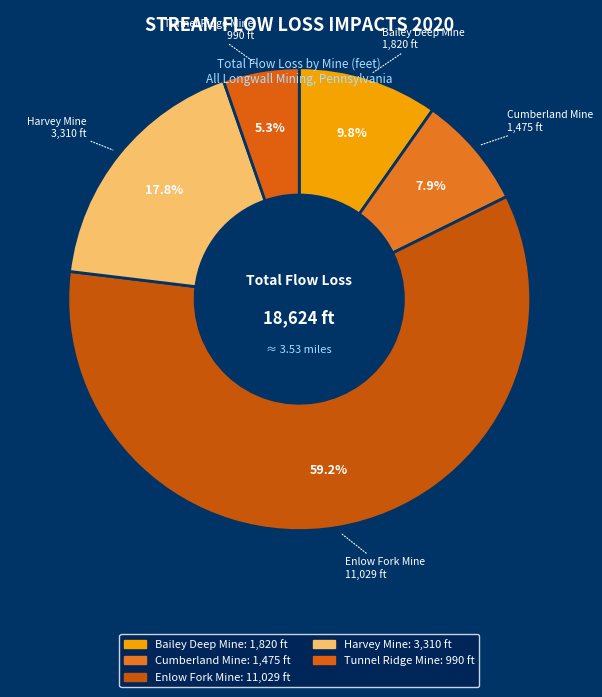

Does any single category account for the majority?

Yes